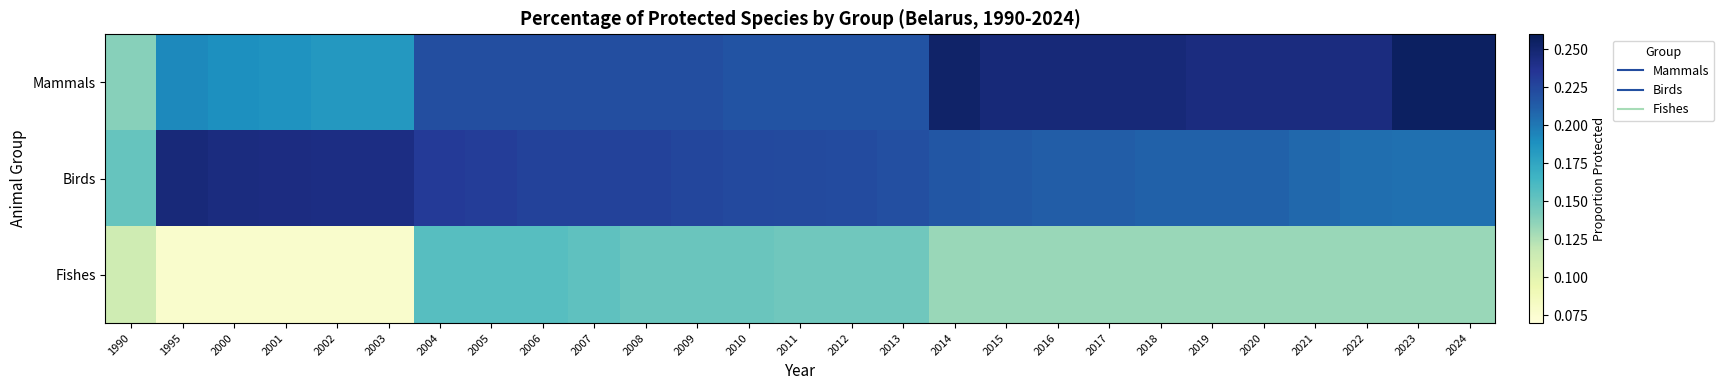

Reading left to right, transcribe all the data shown in this chart.

Mammals: 1990=0.1	1995=0.2	2000=0.2	2001=0.2	2002=0.2	2003=0.2	2004=0.2	2005=0.2	2006=0.2	2007=0.2	2008=0.2	2009=0.2	2010=0.2	2011=0.2	2012=0.2	2013=0.2	2014=0.3	2015=0.2	2016=0.2	2017=0.2	2018=0.2	2019=0.2	2020=0.2	2021=0.2	2022=0.2	2023=0.3	2024=0.3
Birds: 1990=0.2	1995=0.2	2000=0.2	2001=0.2	2002=0.2	2003=0.2	2004=0.2	2005=0.2	2006=0.2	2007=0.2	2008=0.2	2009=0.2	2010=0.2	2011=0.2	2012=0.2	2013=0.2	2014=0.2	2015=0.2	2016=0.2	2017=0.2	2018=0.2	2019=0.2	2020=0.2	2021=0.2	2022=0.2	2023=0.2	2024=0.2
Fishes: 1990=0.1	1995=0.1	2000=0.1	2001=0.1	2002=0.1	2003=0.1	2004=0.2	2005=0.2	2006=0.2	2007=0.2	2008=0.1	2009=0.1	2010=0.1	2011=0.1	2012=0.1	2013=0.1	2014=0.1	2015=0.1	2016=0.1	2017=0.1	2018=0.1	2019=0.1	2020=0.1	2021=0.1	2022=0.1	2023=0.1	2024=0.1